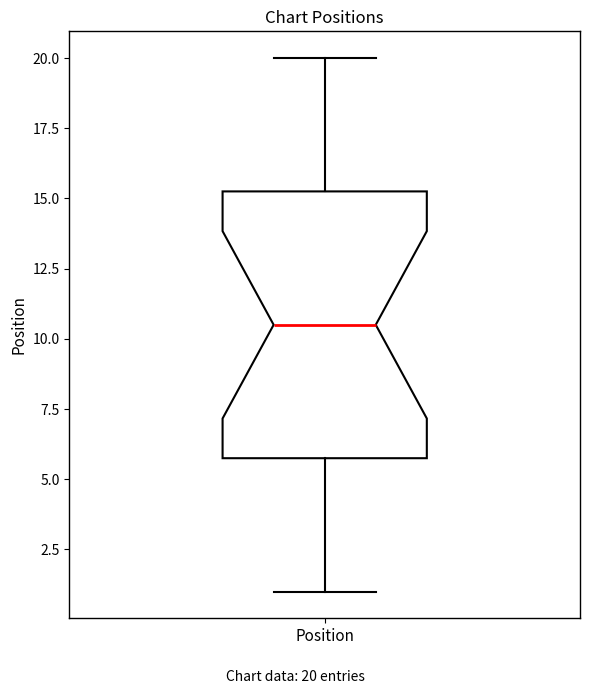

Transcribe this box plot: give where the median line is, the range the box spans, and where the two whiskers end, as read against the y-axis. The values are not printed on the chart, so give them approximately, as read against the axis.

median 10.5, box 6.0 to 15.5, whiskers 1.0 to 20.0